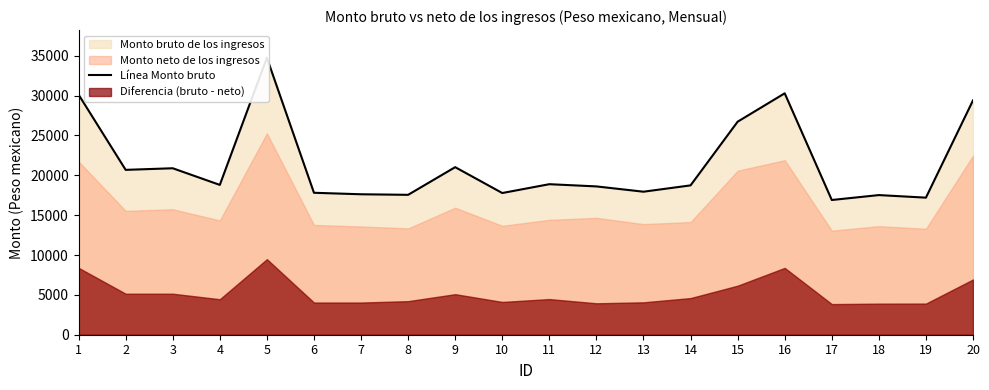

Rank the categories by value from lowest to highest.

17, 19, 18, 8, 7, 10, 6, 13, 12, 14, 4, 11, 2, 3, 9, 15, 20, 1, 16, 5